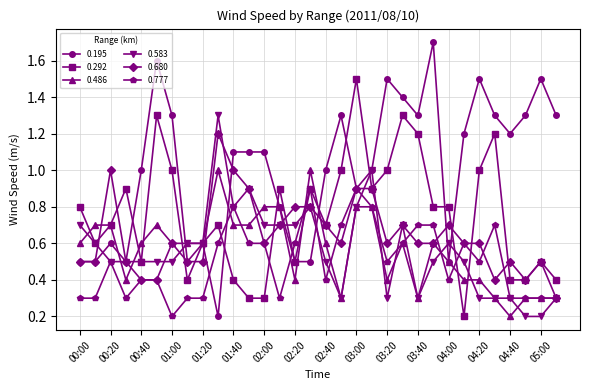

What is the value of the 0.583 point at the 4th from the left?

0.5